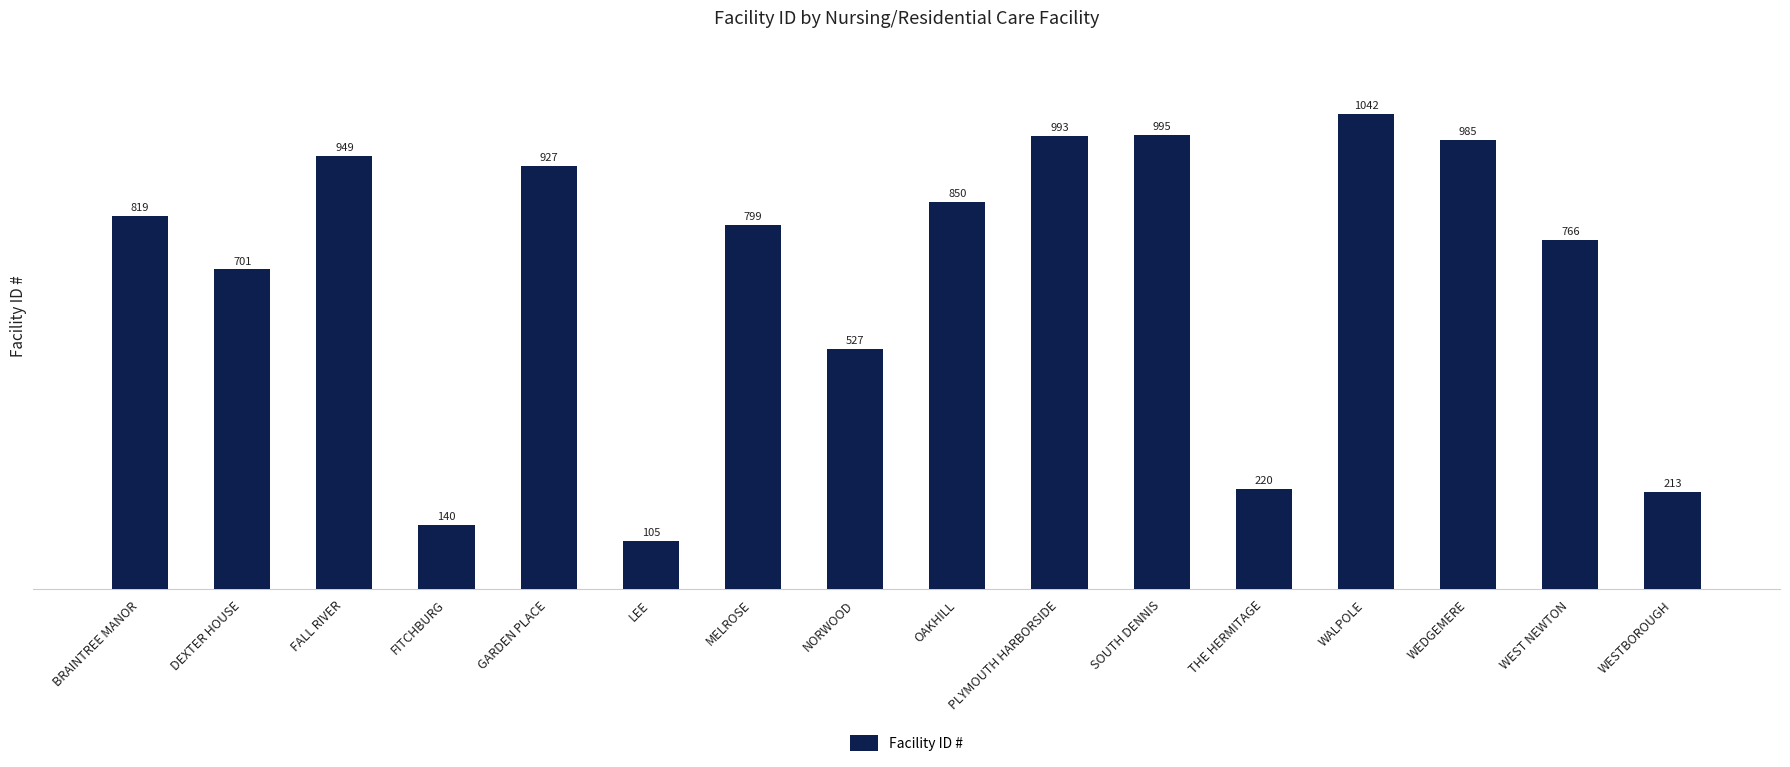

Which has a higher value, WEDGEMERE or WALPOLE?

WALPOLE